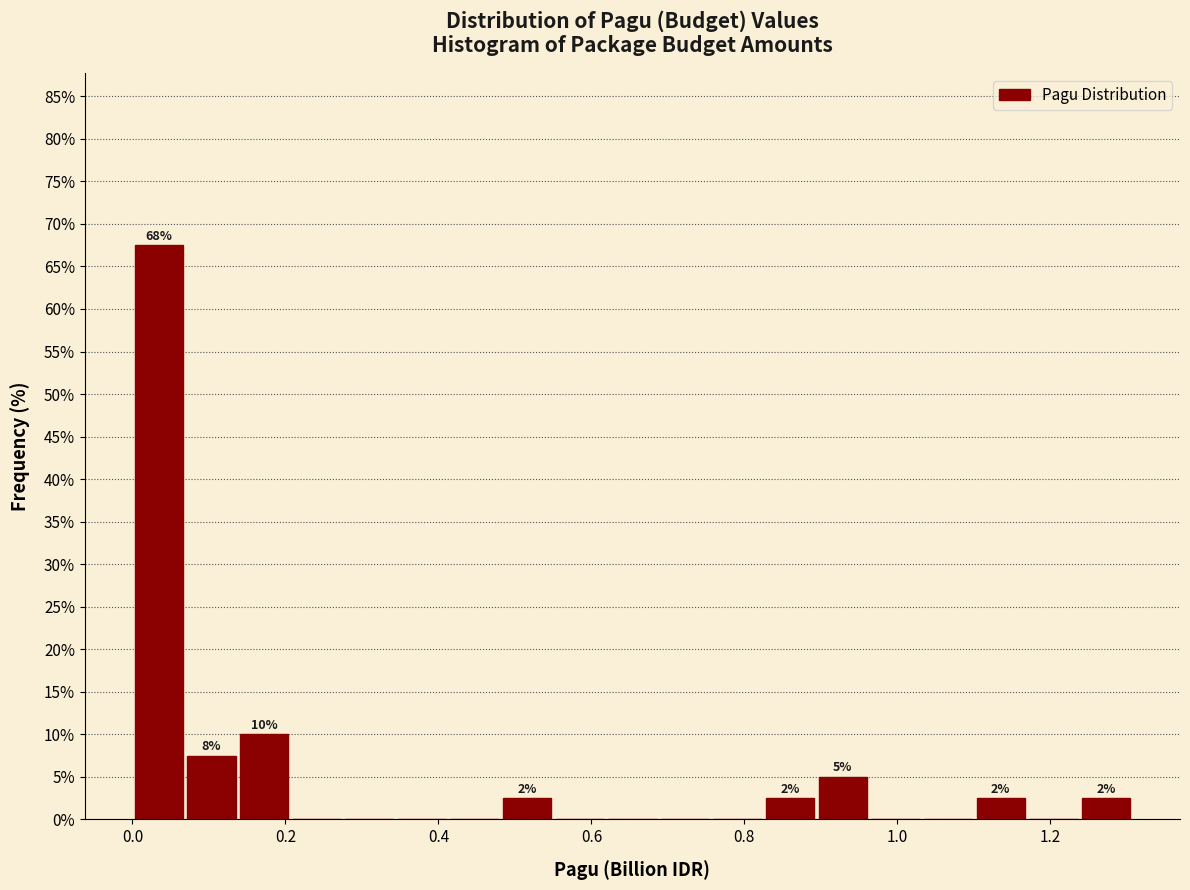

Around what value on the x-axis is the tallest bar? Give the approximate position of its centre, as read against the axis.

0.04